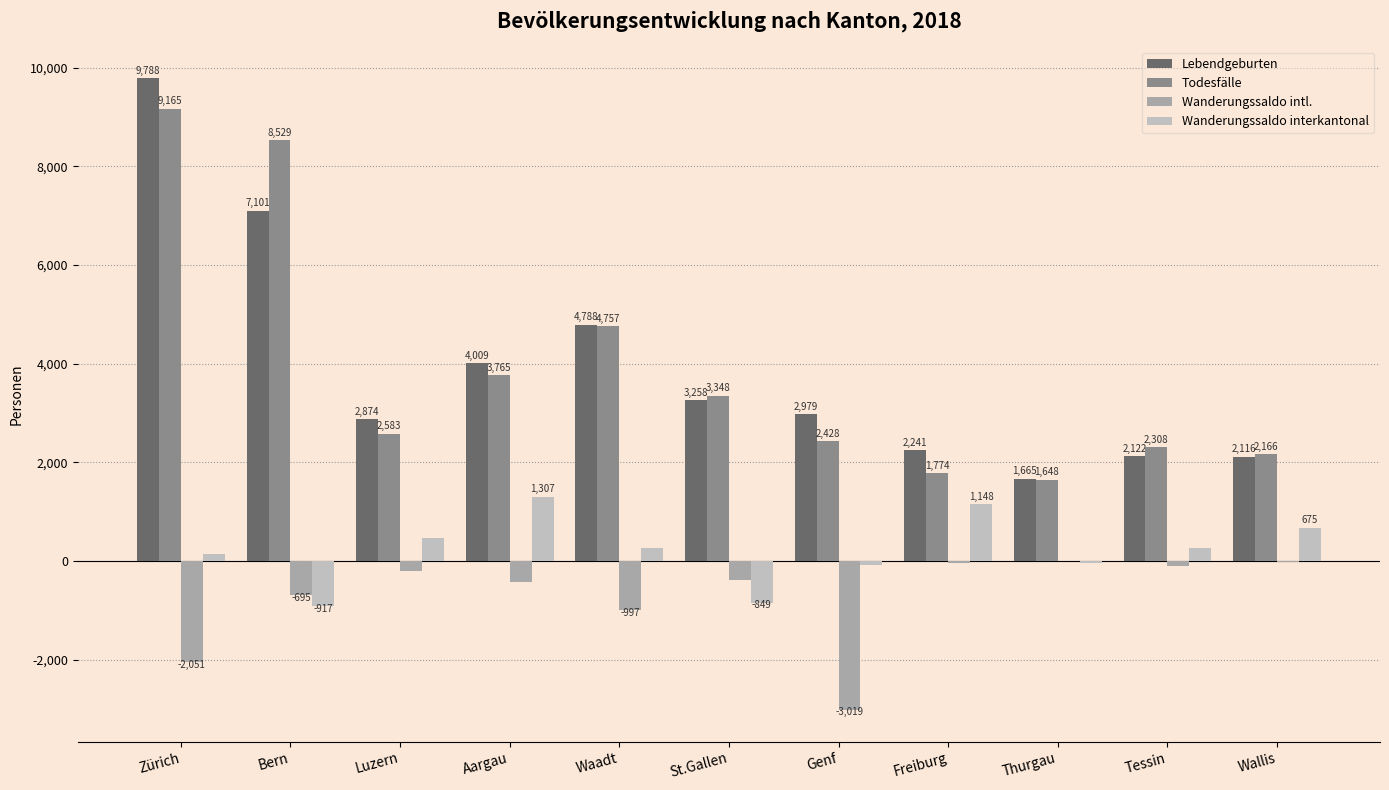

The Todesfälle series shows 2166 at Wallis. True or false?

True